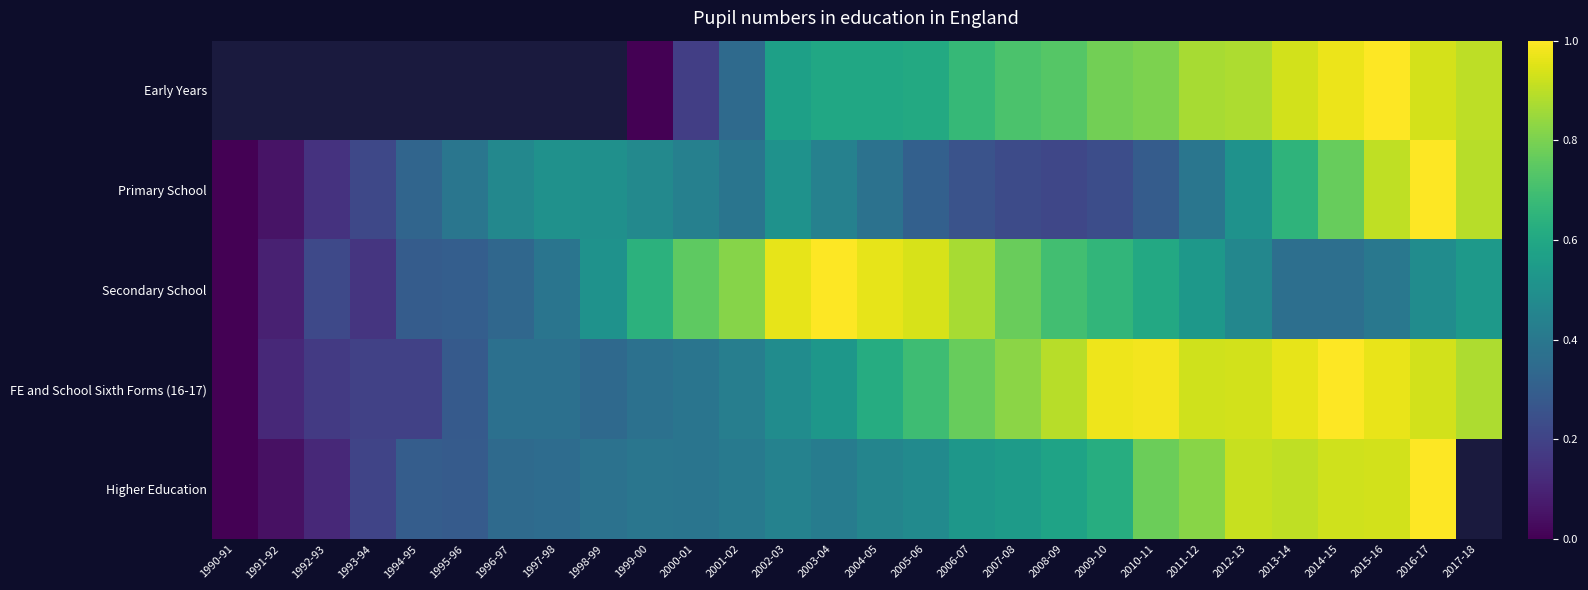

At which category is the sum across all series the highest?

2016-17